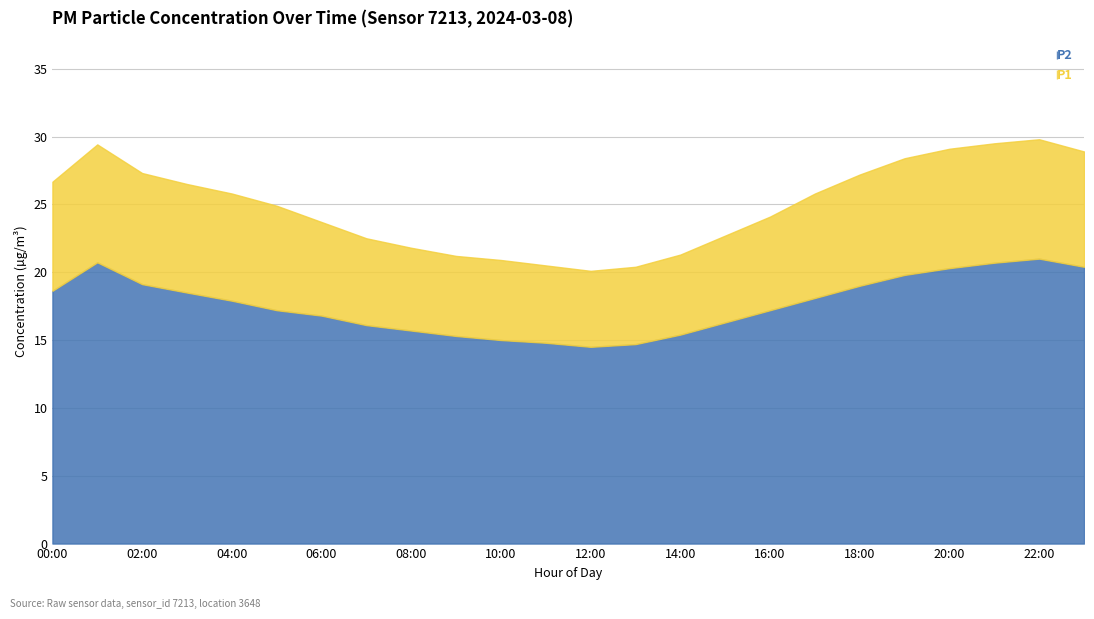

How many interior local valleys does the P2 series have?

1